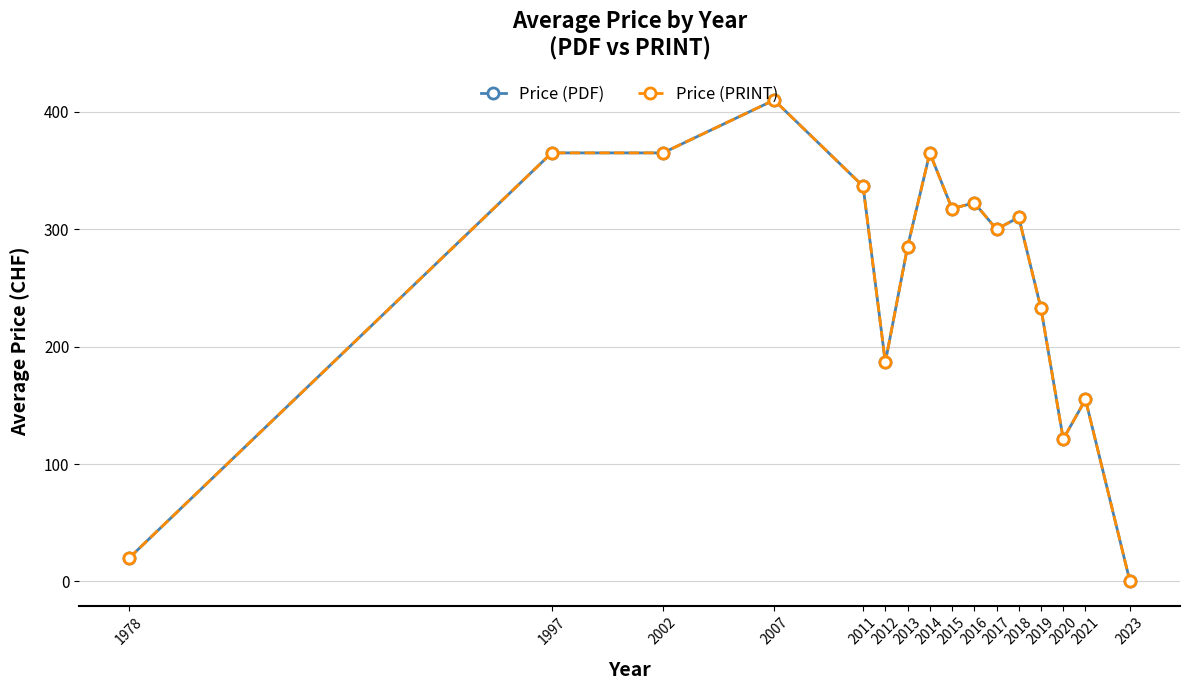

How many lines are shown in the chart?

2